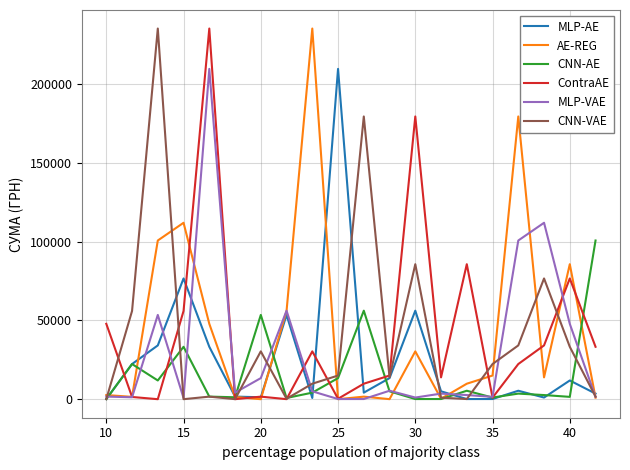

What is the maximum value shown in the chart?

235124.7